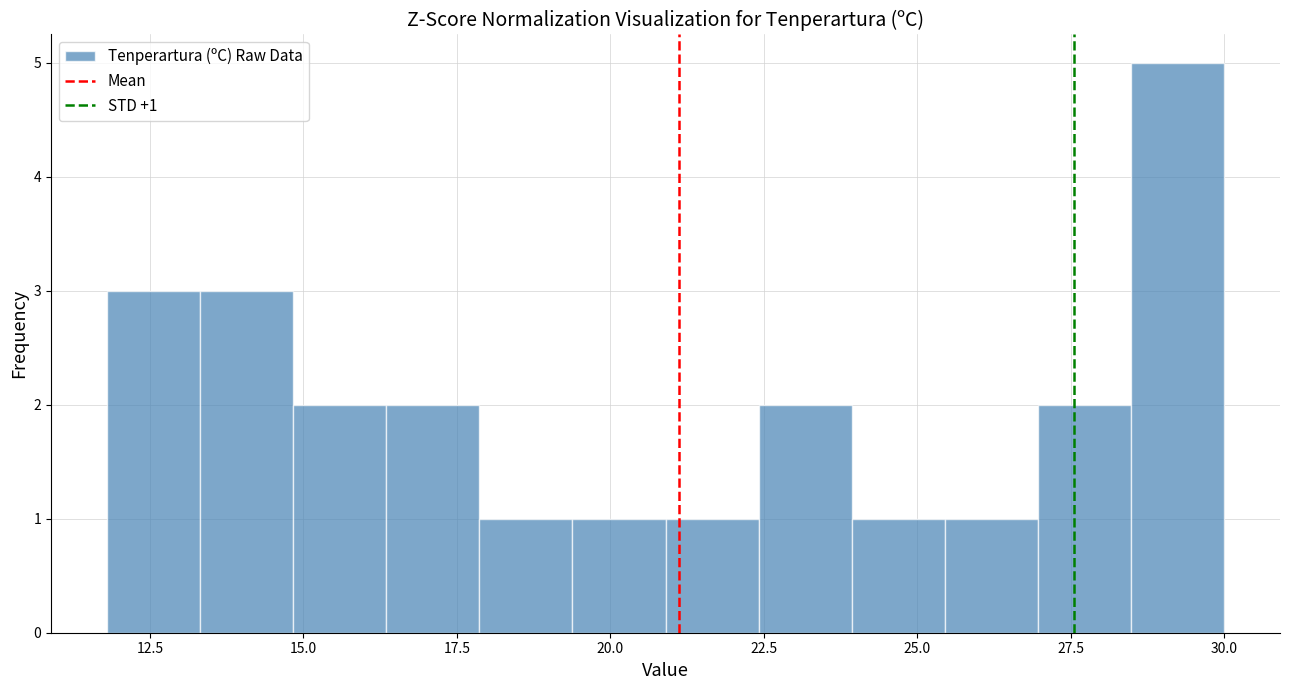

Read against the x-axis, roughly where is the centre of the tallest bar?

29.0